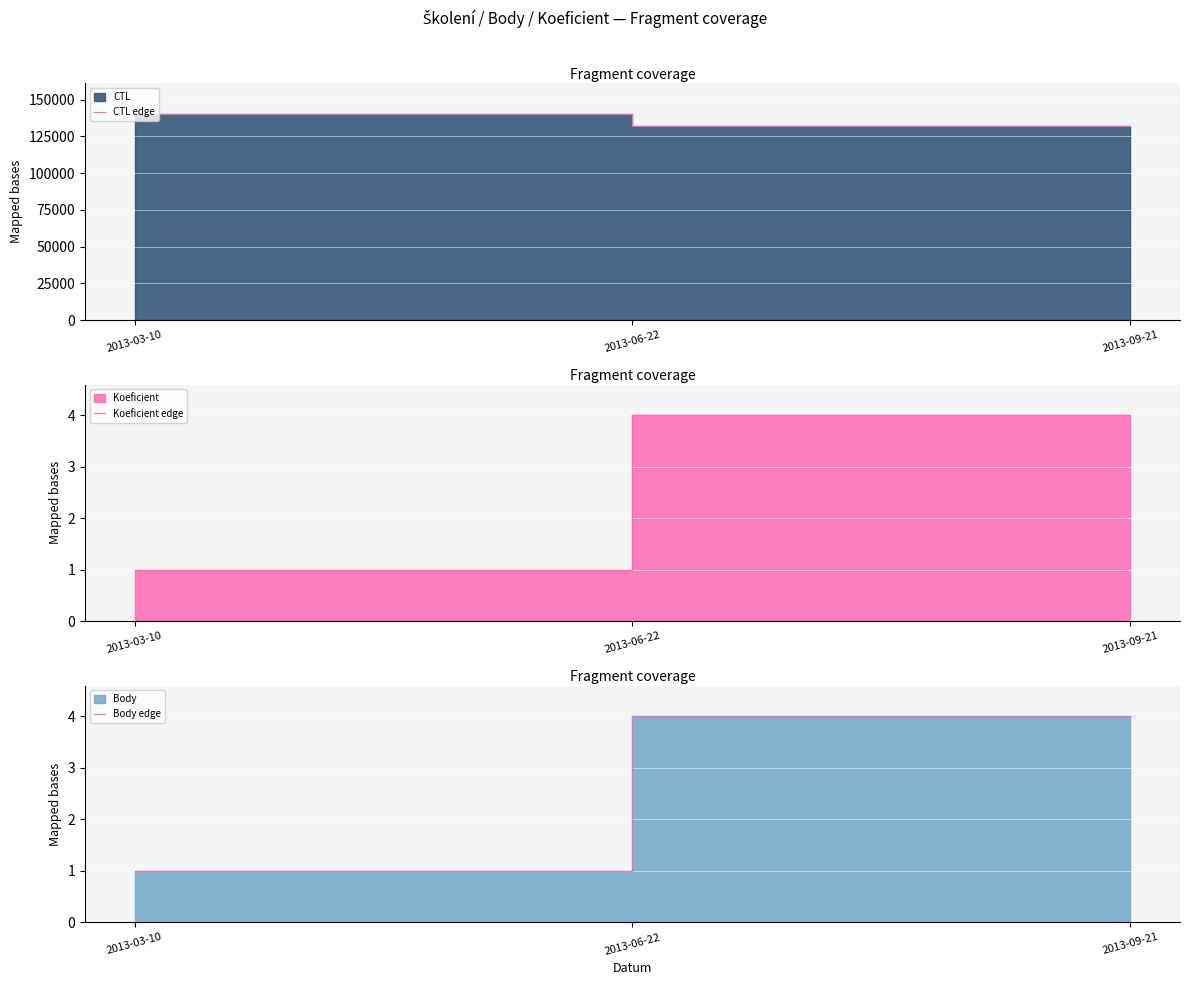

Read the Koeficient edge value at 2013-06-22.

4